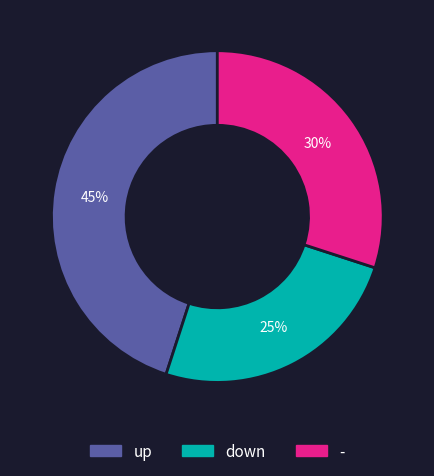

Is down the majority of the pie?

No